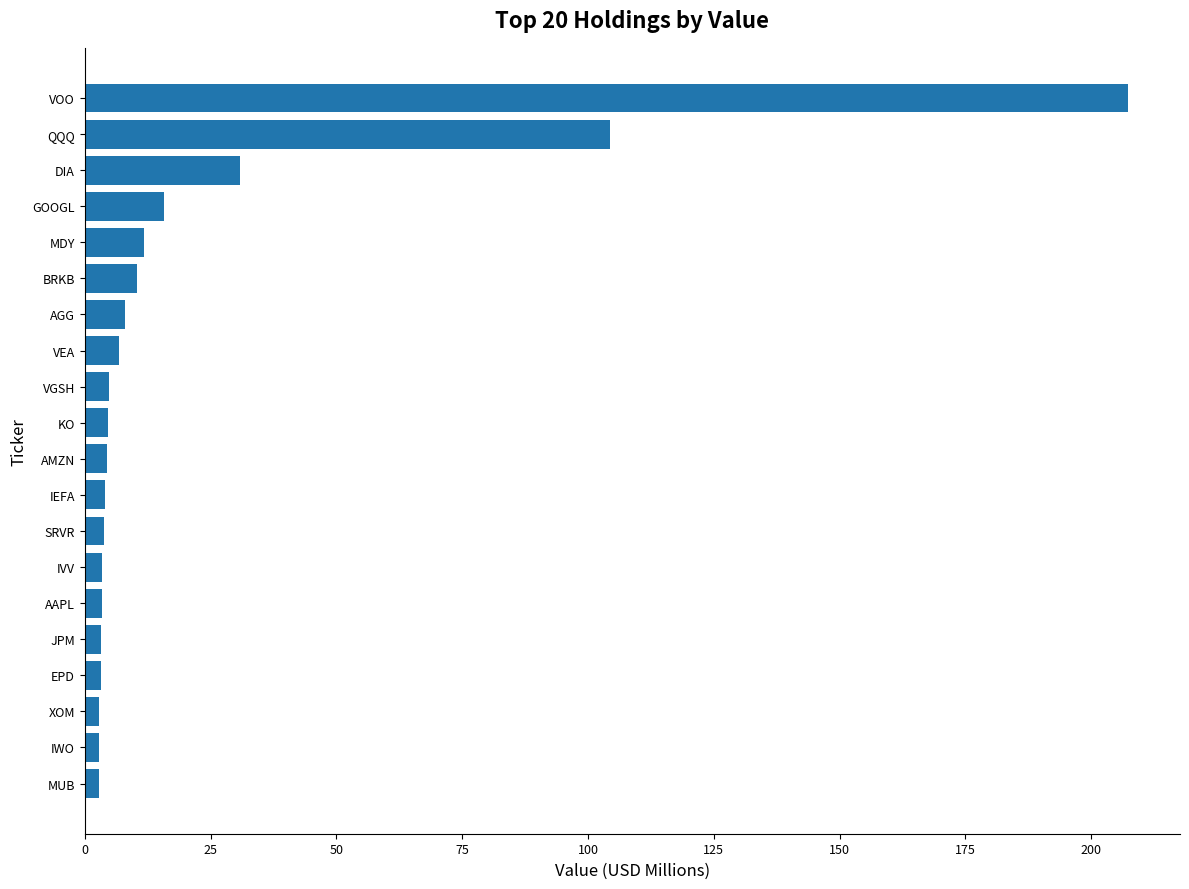

What is the ratio of the value at GOOGL to the value at KO?

3.3